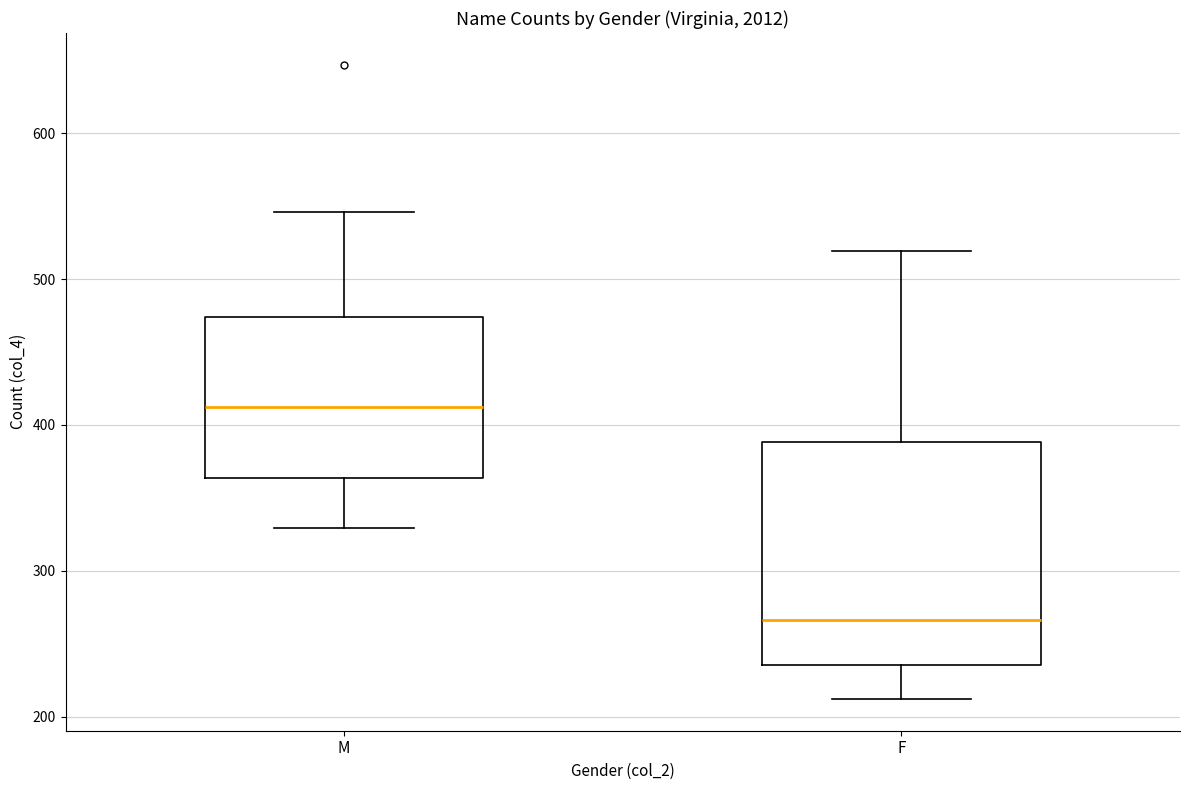

Which box is the tallest, from its lower edge to its upper edge?

F